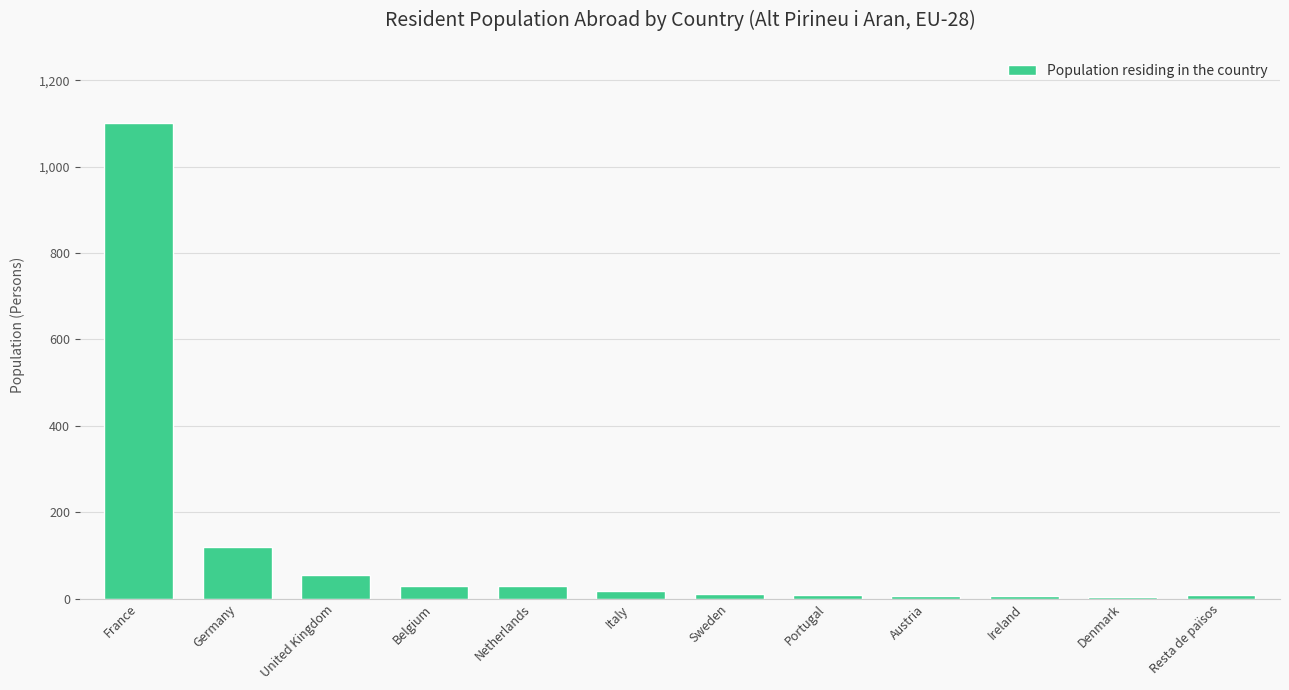

Where is the data nearest to the value 553?

Germany